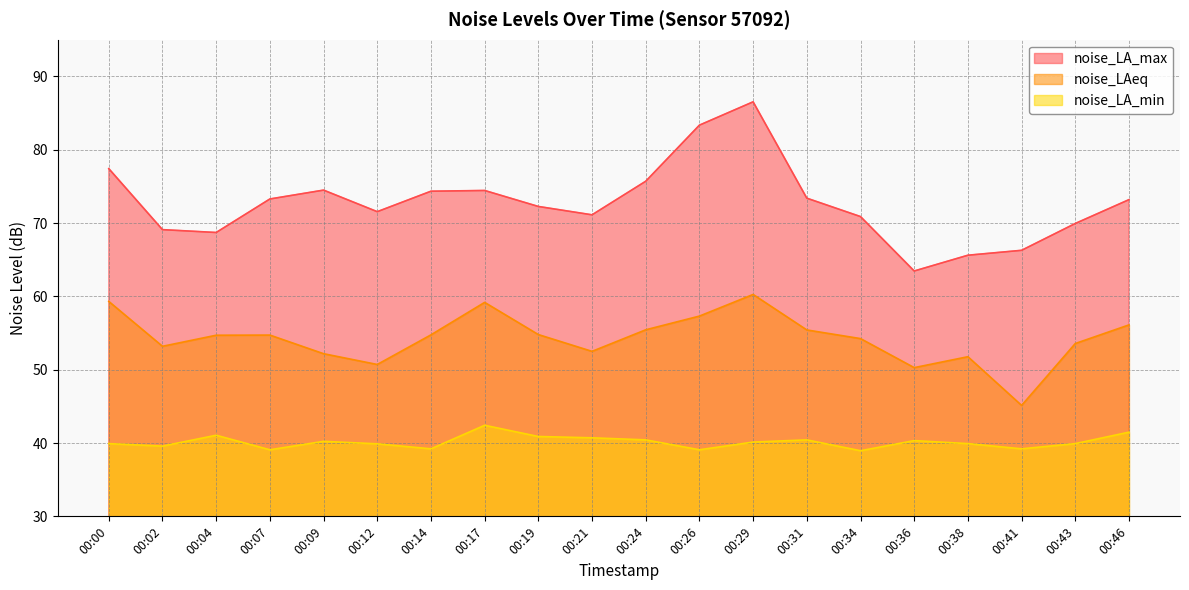

List the labels in order of noise_LA_min value, smallest first.

00:34, 00:07, 00:26, 00:14, 00:41, 00:02, 00:12, 00:00, 00:38, 00:43, 00:29, 00:09, 00:36, 00:24, 00:31, 00:21, 00:19, 00:04, 00:46, 00:17